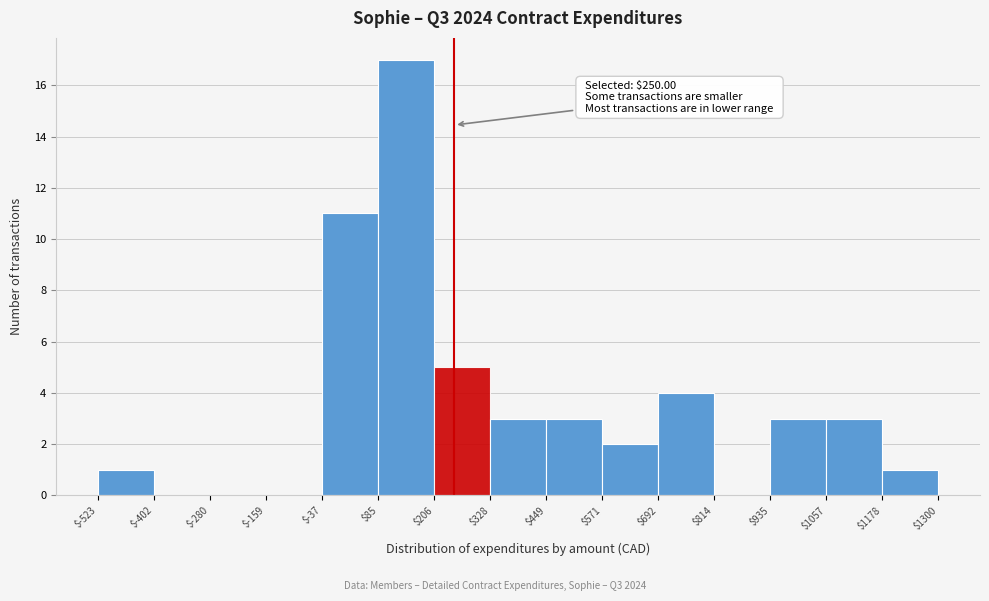

Which range on the x-axis has the tallest bar?

$85 to $206